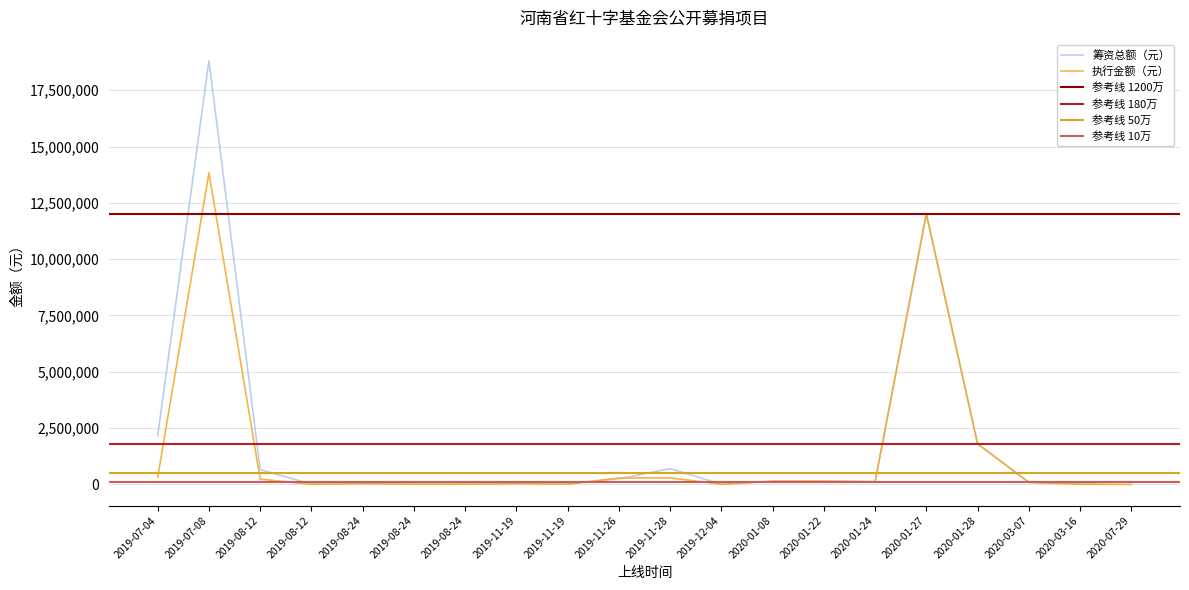

True or false: 执行金额（元） has a value of -8676645.1 at 2019-08-12.

False